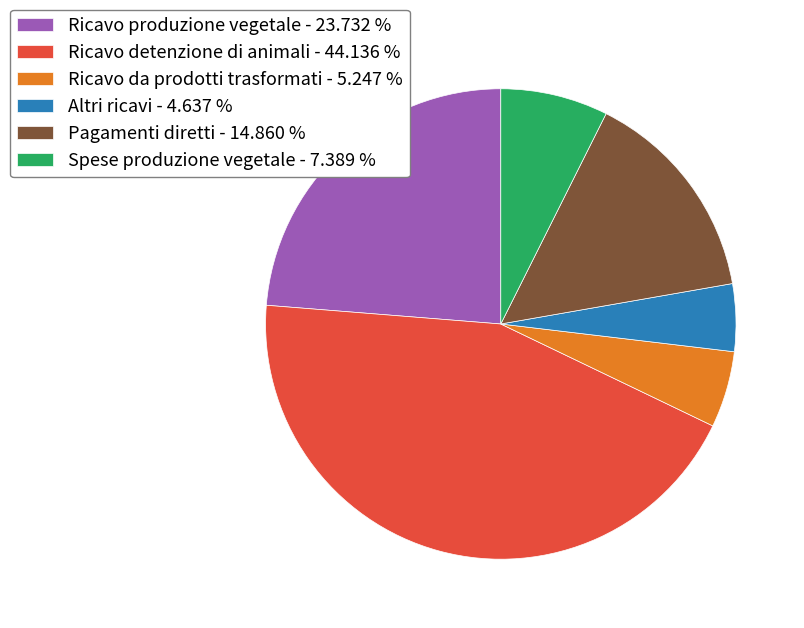

Is the sum of Ricavo detenzione di animali - 44.136 % and Pagamenti diretti - 14.860 % greater than half?

Yes